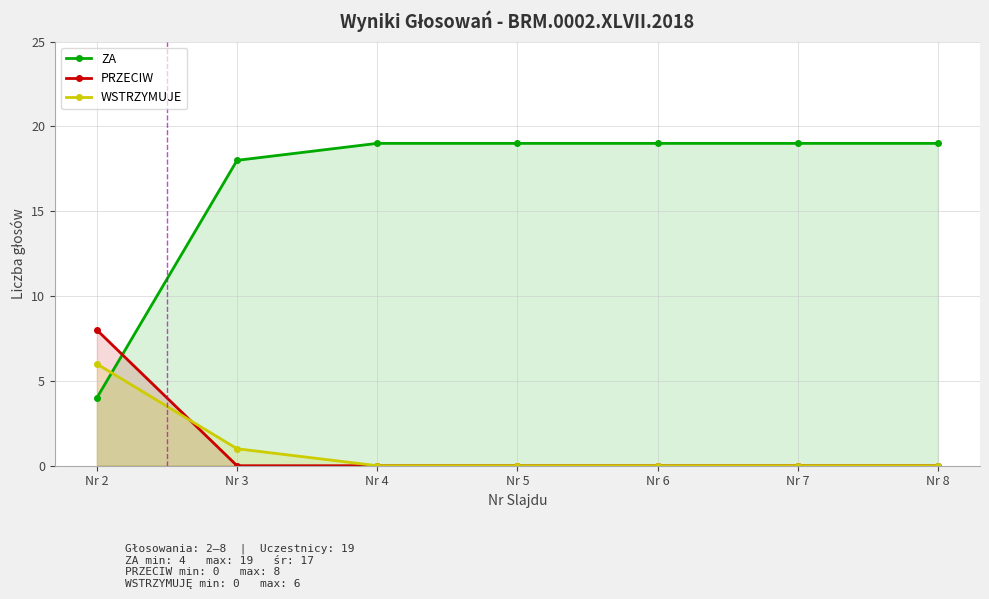

Which series ends up on top after the final intersection of WSTRZYMUJE and PRZECIW?

WSTRZYMUJE